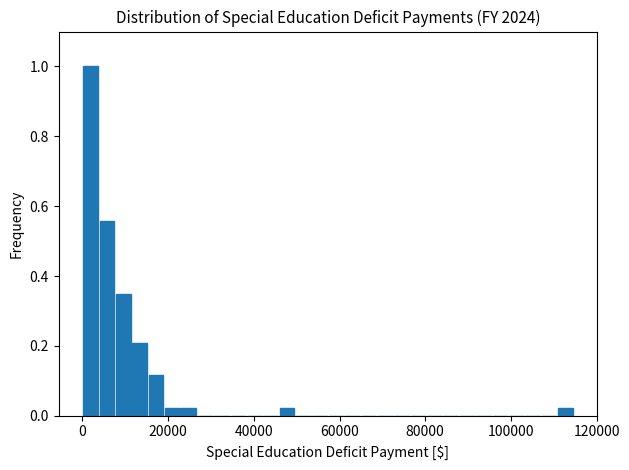

Around what value on the x-axis is the tallest bar? Give the approximate position of its centre, as read against the axis.

2000